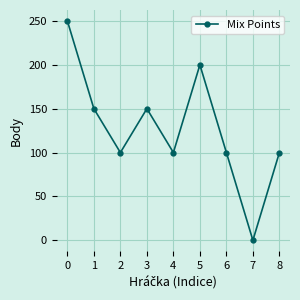

What is the sum of all values?

1150